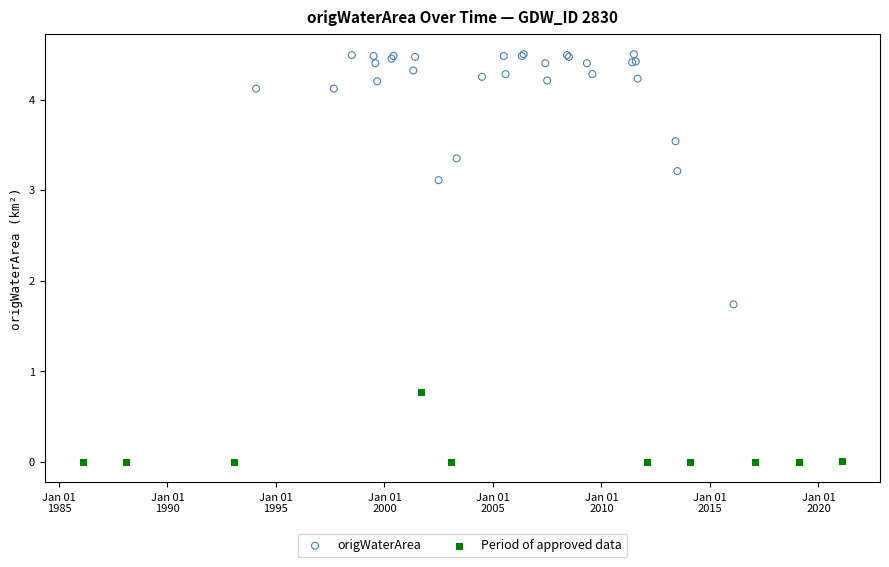

Which series has the widest spread of Y values?

origWaterArea